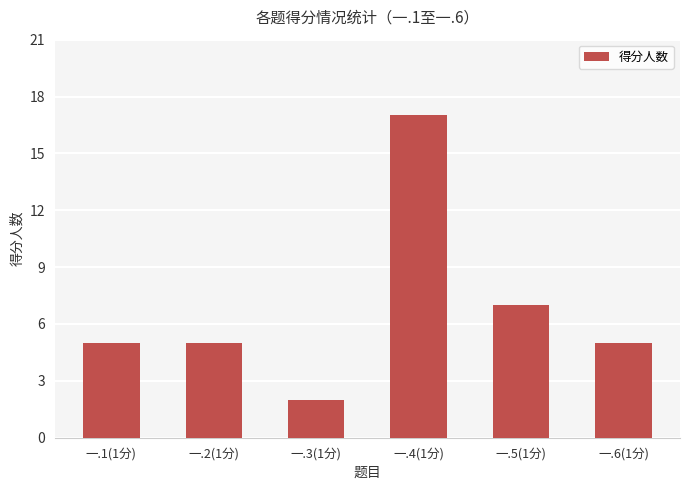

What is the label of the 1st bar from the left?

一.1(1分)